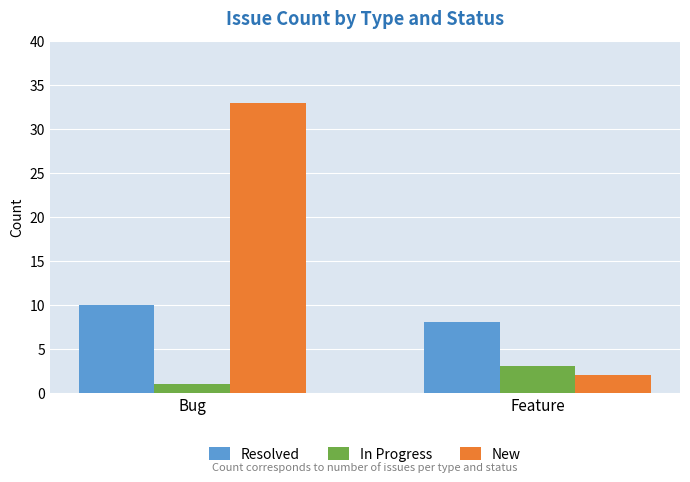

Reading left to right, what are all the values shown in this chart?

Resolved: Bug=10	Feature=8
In Progress: Bug=1	Feature=3
New: Bug=33	Feature=2